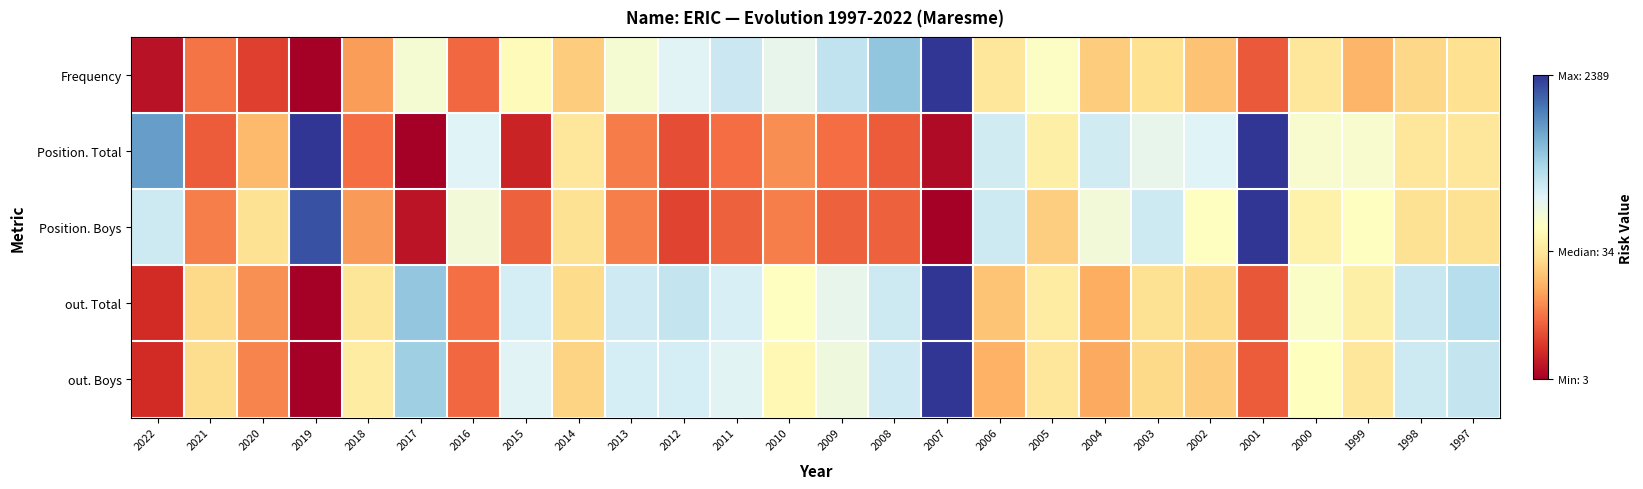

At which category is the sum across all series the highest?

2007